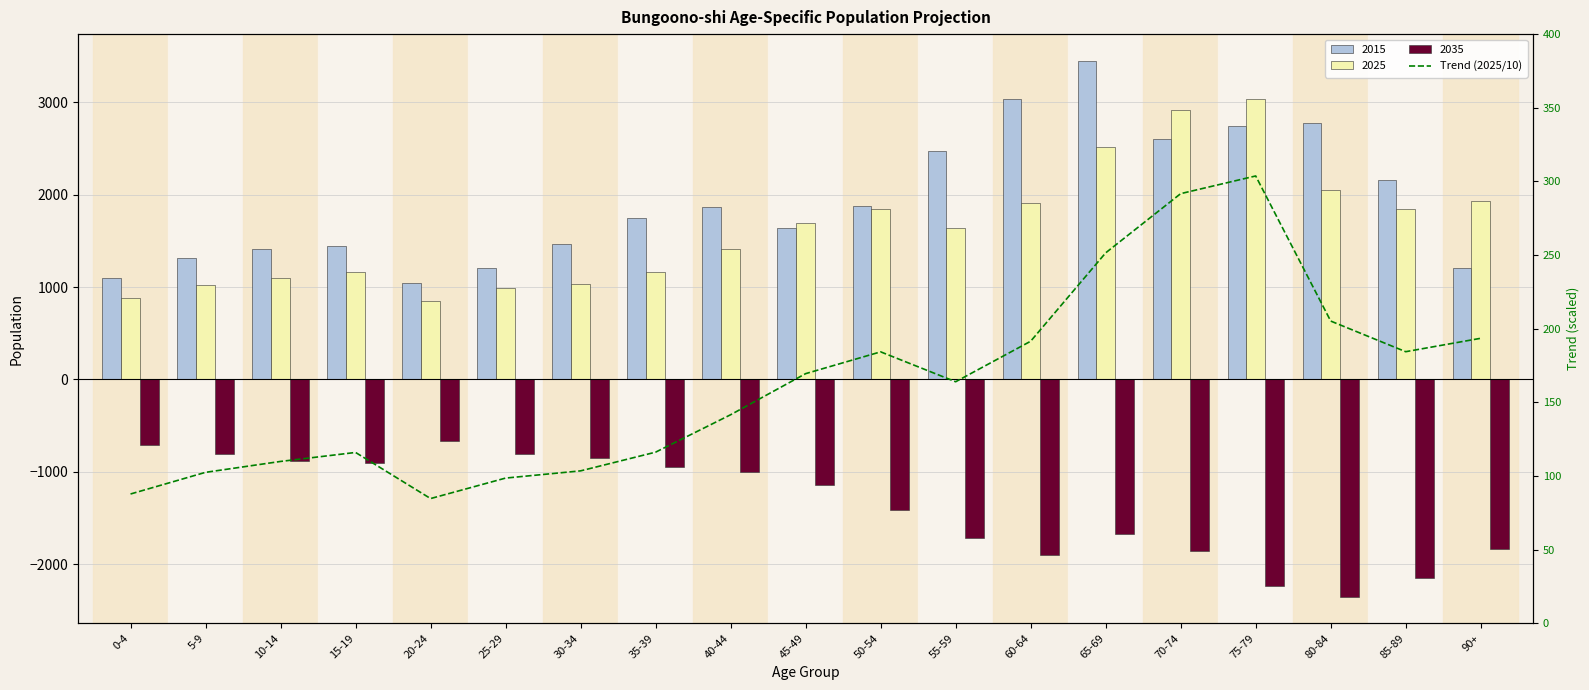

True or false: the data shows 103.5 at 30-34.

True